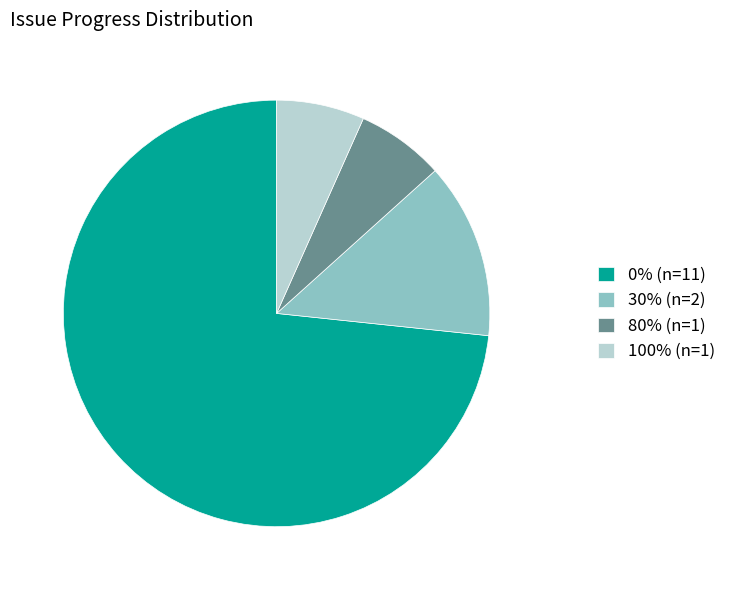

The 30% (n=2) slice represents 27% of the pie. True or false?

False